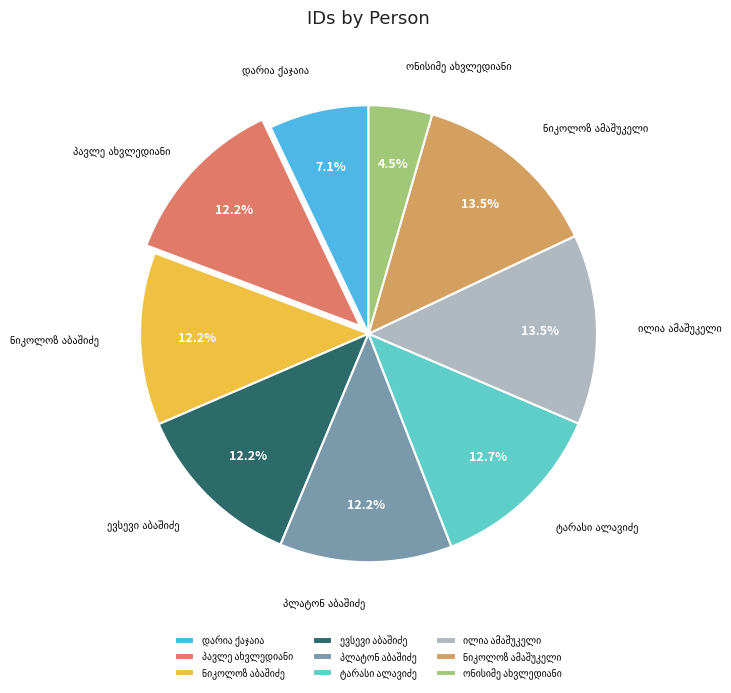

Is there a majority slice in this chart?

No